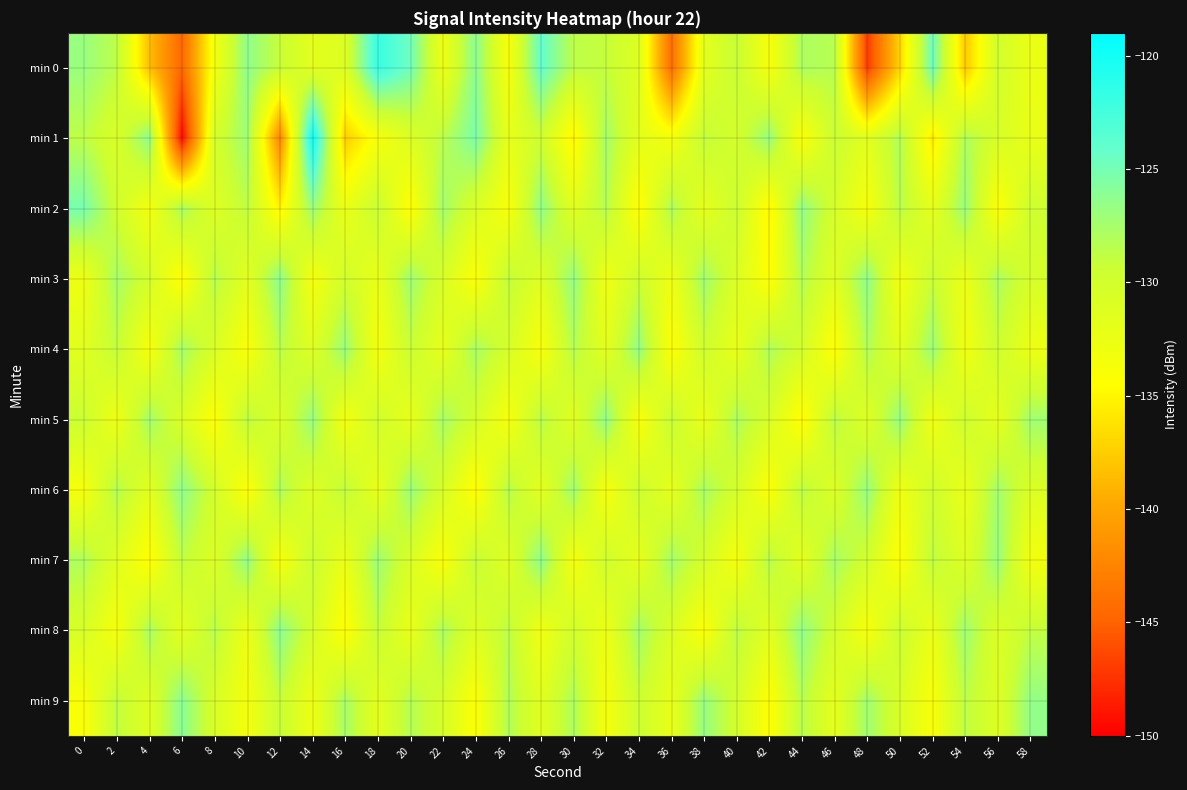

Reading left to right, transcribe all the data shown in this chart.

min 0: 0=-126.8	2=-128.7	4=-138.4	6=-144.7	8=-133.2	10=-126.3	12=-129.2	14=-131.7	16=-131.0	18=-121.8	20=-124.7	22=-132.8	24=-126.1	26=-133.8	28=-124.0	30=-128.6	32=-129.0	34=-131.2	36=-144.2	38=-131.8	40=-129.1	42=-133.7	44=-127.8	46=-128.4	48=-147.0	50=-137.0	52=-124.6	54=-137.8	56=-130.0	58=-132.5
min 1: 0=-128.7	2=-130.7	4=-126.2	6=-149.5	8=-130.2	10=-127.1	12=-142.3	14=-119.7	16=-137.5	18=-133.7	20=-131.0	22=-128.5	24=-125.3	26=-132.1	28=-129.7	30=-135.2	32=-127.4	34=-131.8	36=-133.5	38=-128.9	40=-130.2	42=-126.7	44=-134.1	46=-129.3	48=-131.6	50=-128.0	52=-135.7	54=-127.9	56=-130.5	58=-132.3
min 2: 0=-125.1	2=-129.8	4=-133.4	6=-127.6	8=-131.2	10=-128.7	12=-135.3	14=-126.9	16=-132.5	18=-129.1	20=-134.6	22=-127.3	24=-130.8	26=-133.9	28=-126.4	30=-131.5	32=-128.2	34=-134.7	36=-127.8	38=-132.0	40=-129.4	42=-135.1	44=-126.5	46=-130.3	48=-133.7	50=-128.4	52=-131.9	54=-126.8	56=-134.3	58=-129.6
min 3: 0=-132.7	2=-127.5	4=-130.1	6=-134.8	8=-128.3	10=-131.7	12=-126.2	14=-133.6	16=-129.9	18=-132.4	20=-127.1	22=-130.6	24=-134.2	26=-128.8	28=-131.3	30=-126.6	32=-133.0	34=-129.5	36=-132.8	38=-127.2	40=-130.9	42=-134.5	44=-128.1	46=-131.4	48=-126.3	50=-133.3	52=-129.2	54=-132.6	56=-127.7	58=-130.4
min 4: 0=-131.5	2=-128.9	4=-133.8	6=-127.4	8=-130.7	10=-134.1	12=-128.5	14=-131.2	16=-126.8	18=-133.5	20=-129.3	22=-132.1	24=-127.6	26=-130.4	28=-133.9	30=-128.2	32=-131.8	34=-126.5	36=-134.4	38=-129.7	40=-132.3	42=-127.9	44=-130.1	46=-134.6	48=-128.0	50=-131.6	52=-126.9	54=-133.2	56=-129.5	58=-132.7
min 5: 0=-129.4	2=-132.9	4=-127.3	6=-130.8	8=-134.3	10=-128.6	12=-131.1	14=-126.7	16=-133.4	18=-129.8	20=-132.2	22=-127.5	24=-130.2	26=-133.7	28=-128.3	30=-131.5	32=-126.4	34=-134.0	36=-129.1	38=-132.5	40=-127.8	42=-130.6	44=-134.9	46=-128.4	48=-131.3	50=-126.6	52=-133.1	54=-129.6	56=-132.0	58=-127.2
min 6: 0=-133.6	2=-128.1	4=-131.7	6=-126.3	8=-130.0	10=-134.5	12=-127.8	14=-131.4	16=-128.7	18=-132.3	20=-126.9	22=-130.5	24=-134.8	26=-128.2	28=-131.9	30=-127.1	32=-133.8	34=-129.4	36=-132.0	38=-127.6	40=-130.3	42=-134.2	44=-128.5	46=-131.1	48=-126.6	50=-133.0	52=-129.7	54=-132.4	56=-127.3	58=-130.9
min 7: 0=-127.9	2=-131.3	4=-134.7	6=-128.8	8=-131.0	10=-126.5	12=-133.9	14=-129.2	16=-132.6	18=-127.0	20=-130.7	22=-134.1	24=-128.9	26=-131.5	28=-126.2	30=-133.5	32=-129.8	34=-132.1	36=-127.4	38=-130.2	40=-133.6	42=-128.3	44=-131.8	46=-127.5	48=-130.0	50=-134.4	52=-128.7	54=-131.2	56=-126.8	58=-133.3
min 8: 0=-130.5	2=-133.7	4=-127.6	6=-131.9	8=-128.4	10=-132.8	12=-126.1	14=-130.3	16=-134.6	18=-129.0	20=-132.4	22=-127.7	24=-131.2	26=-128.6	28=-133.1	30=-129.9	32=-132.7	34=-127.3	36=-130.8	38=-134.2	40=-128.5	42=-131.6	44=-126.4	46=-130.1	48=-133.8	50=-129.3	52=-132.5	54=-127.1	56=-131.0	58=-128.9
min 9: 0=-134.0	2=-128.7	4=-131.4	6=-126.0	8=-130.6	10=-133.4	12=-129.1	14=-132.8	16=-127.5	18=-131.7	20=-128.2	22=-130.4	24=-134.3	26=-128.0	28=-131.5	30=-127.8	32=-133.6	34=-129.4	36=-132.2	38=-126.7	40=-130.0	42=-134.5	44=-128.3	46=-131.9	48=-127.2	50=-130.7	52=-133.9	54=-128.6	56=-131.1	58=-126.5